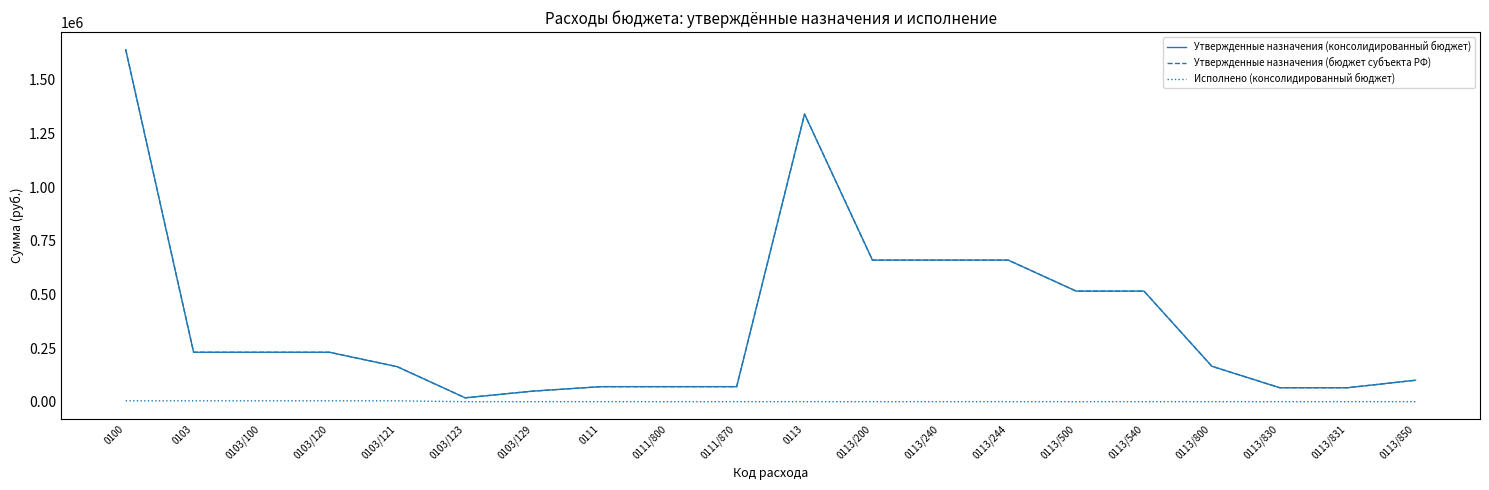

True or false: Утвержденные назначения (бюджет субъекта РФ) and Исполнено (консолидированный бюджет) intersect in this chart.

False